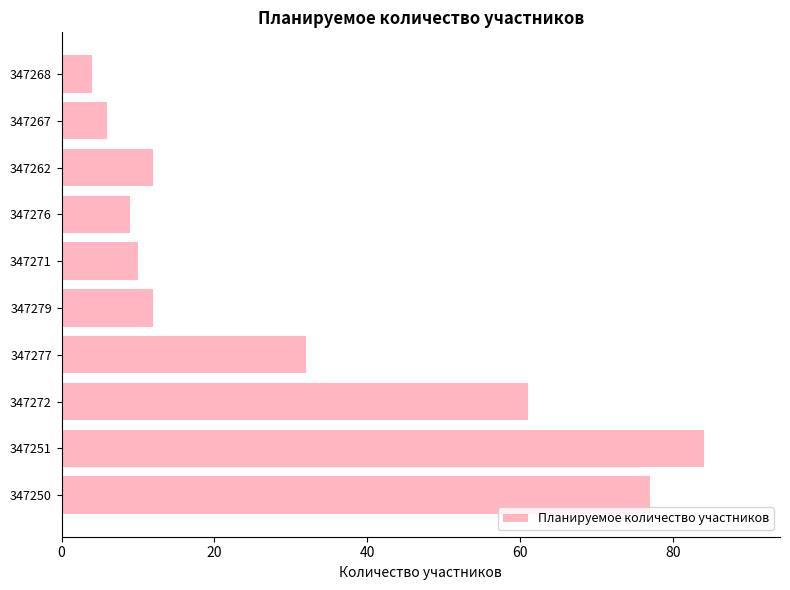

How many categories are shown in the chart?

10